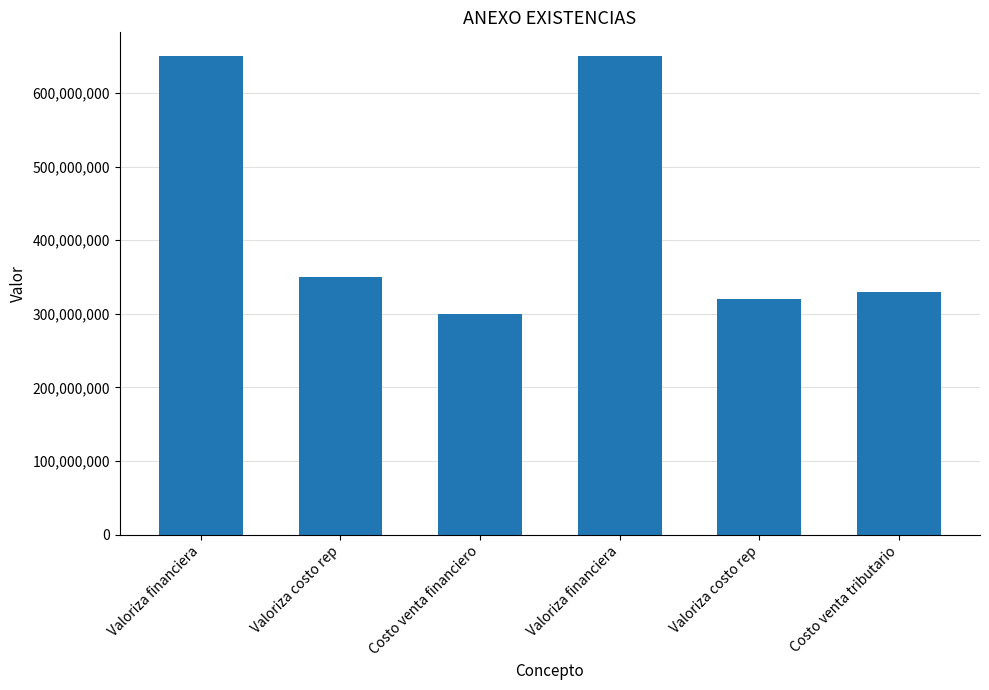

How many bars are there in total?

6